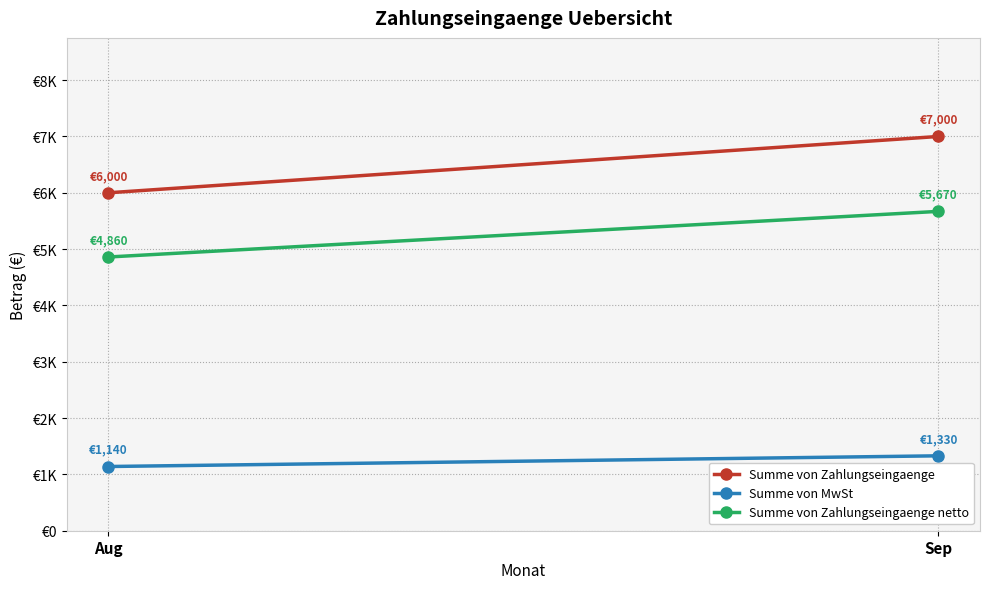

Which category has the lowest value across all series?

Aug